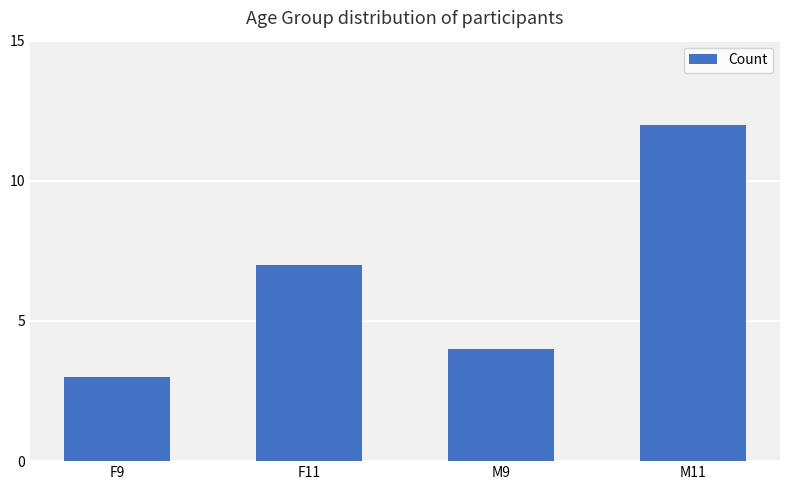

Reading right to left, what are all the values shown in this chart?

M11=12	M9=4	F11=7	F9=3